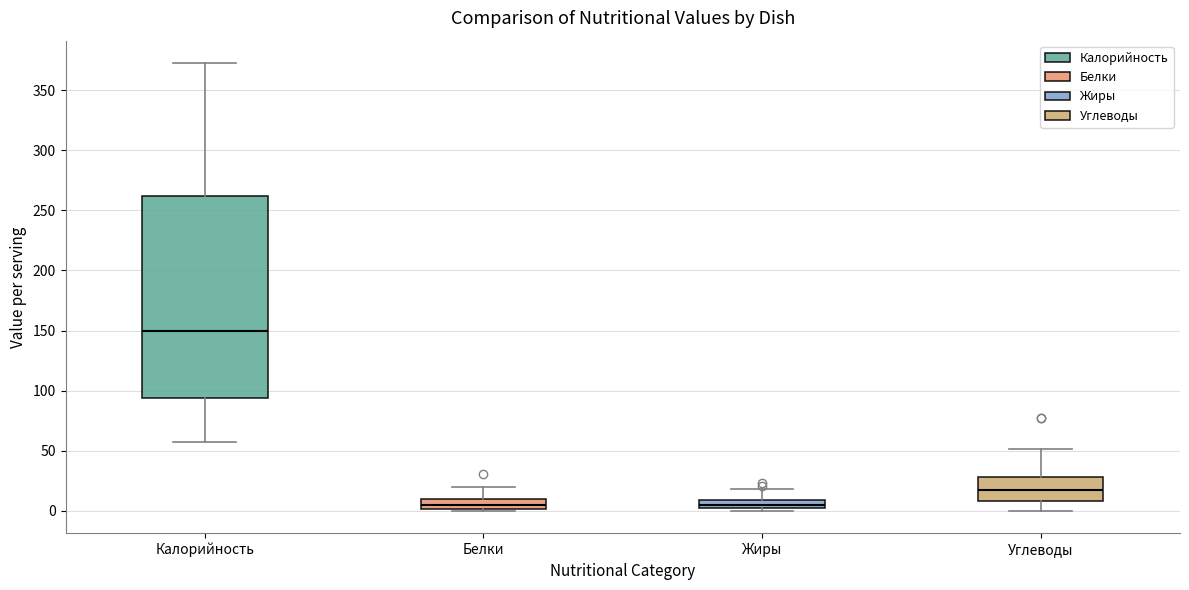

Which box's median line is the highest?

Калорийность